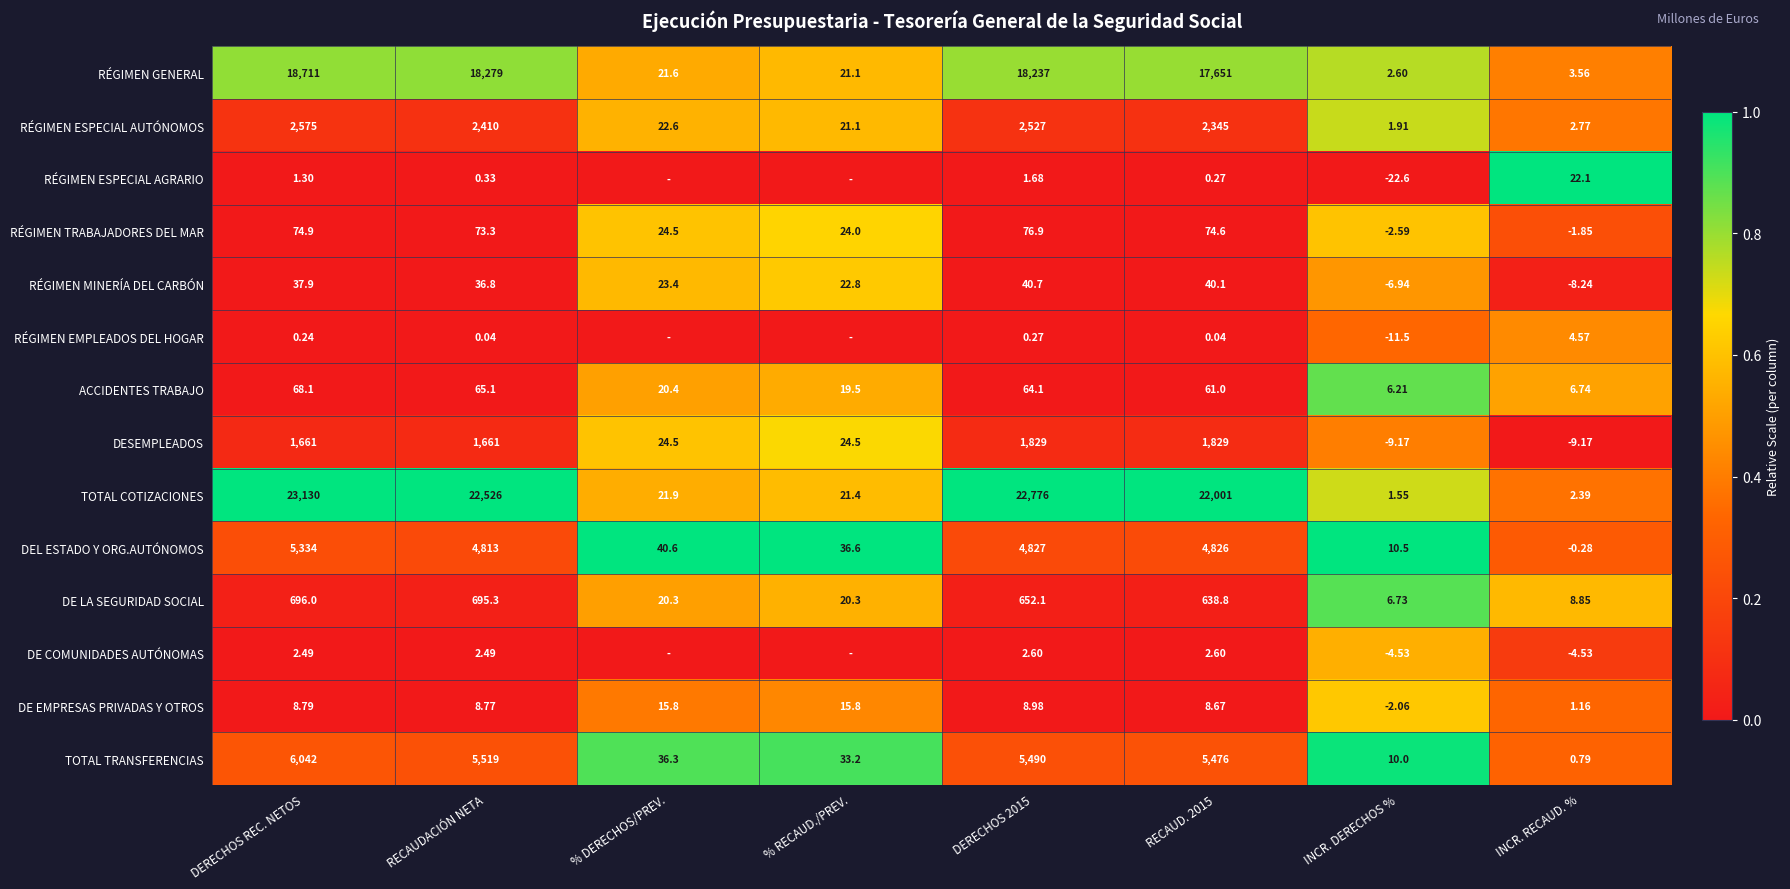

Where is DEL ESTADO Y ORG.AUTÓNOMOS nearest to the value 2666?

RECAUDACIÓN NETA